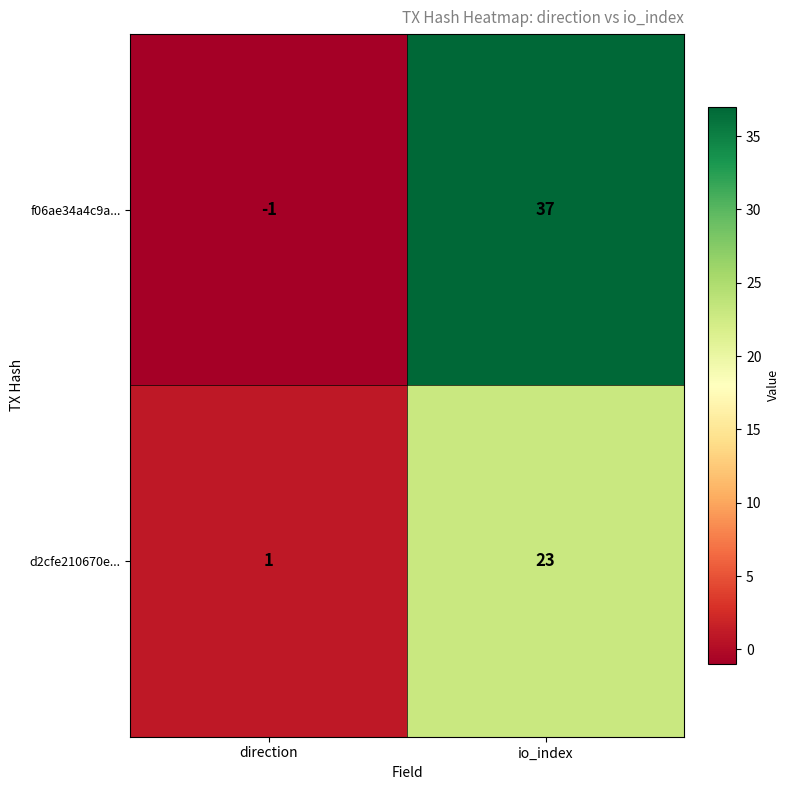

What is the sum of the f06ae34a4c9a... values at io_index and direction?

36